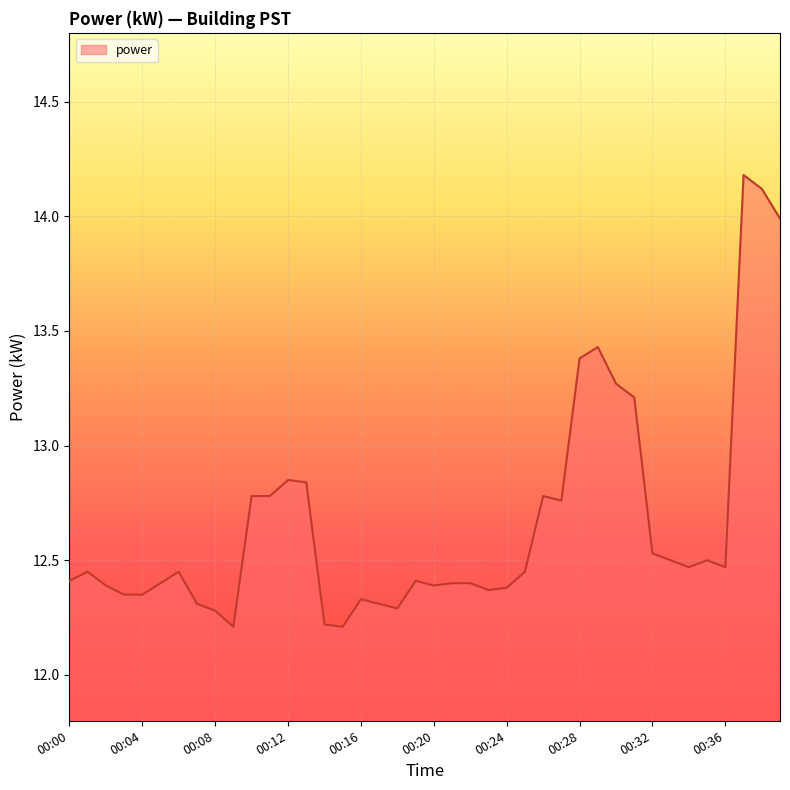

Reading left to right, transcribe all the data shown in this chart.

00:00=12.4	00:01=12.4	00:02=12.4	00:03=12.3	00:04=12.3	00:05=12.4	00:06=12.4	00:07=12.3	00:08=12.3	00:09=12.2	00:10=12.8	00:11=12.8	00:12=12.8	00:13=12.8	00:14=12.2	00:15=12.2	00:16=12.3	00:17=12.3	00:18=12.3	00:19=12.4	00:20=12.4	00:21=12.4	00:22=12.4	00:23=12.4	00:24=12.4	00:25=12.4	00:26=12.8	00:27=12.8	00:28=13.4	00:29=13.4	00:30=13.3	00:31=13.2	00:32=12.5	00:33=12.5	00:34=12.5	00:35=12.5	00:36=12.5	00:37=14.2	00:38=14.1	00:39=14.0